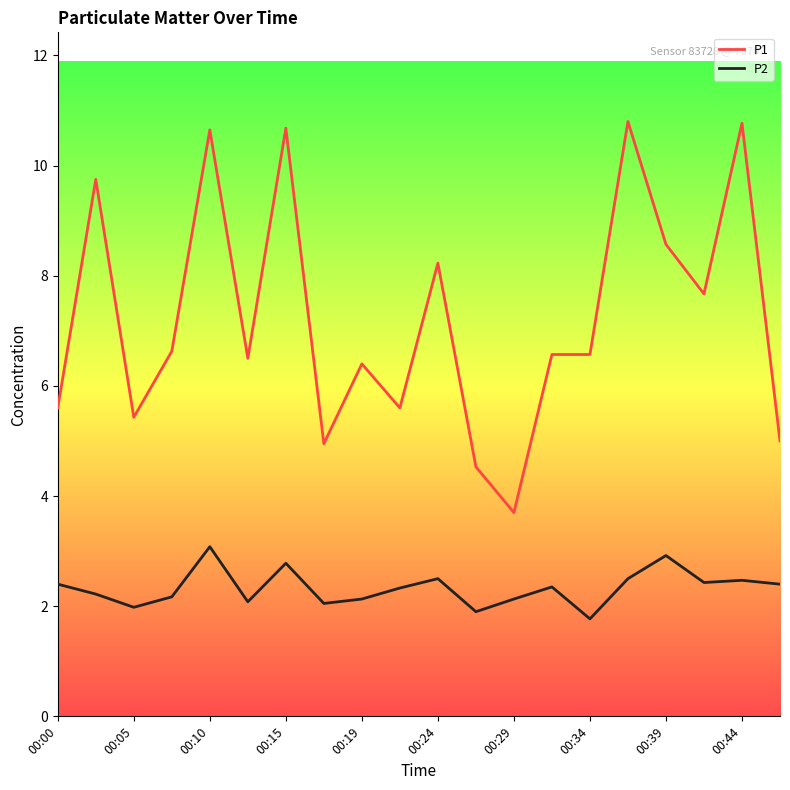

List the series in order of their overall mean, lowest first.

P2, P1